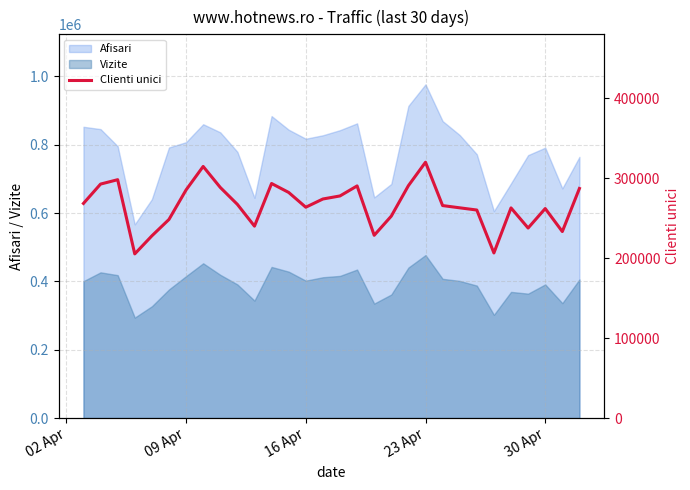

What is the value of the 21st point from the left?

320111